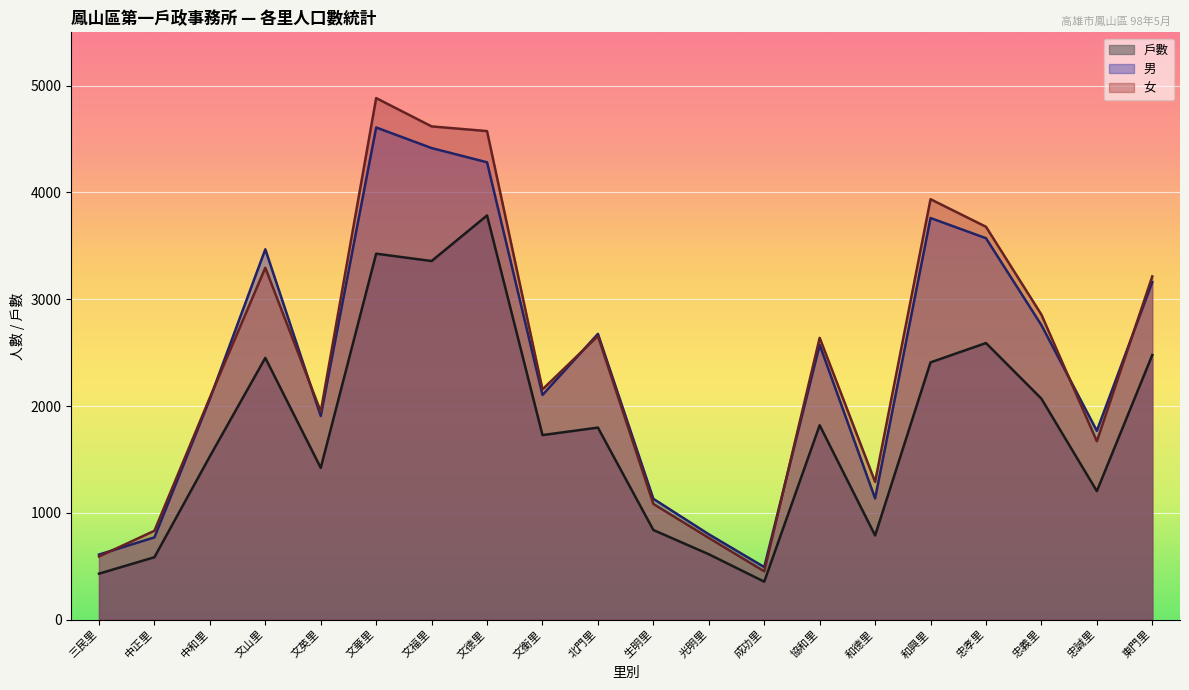

What is the label of the 10th point from the right?

生明里